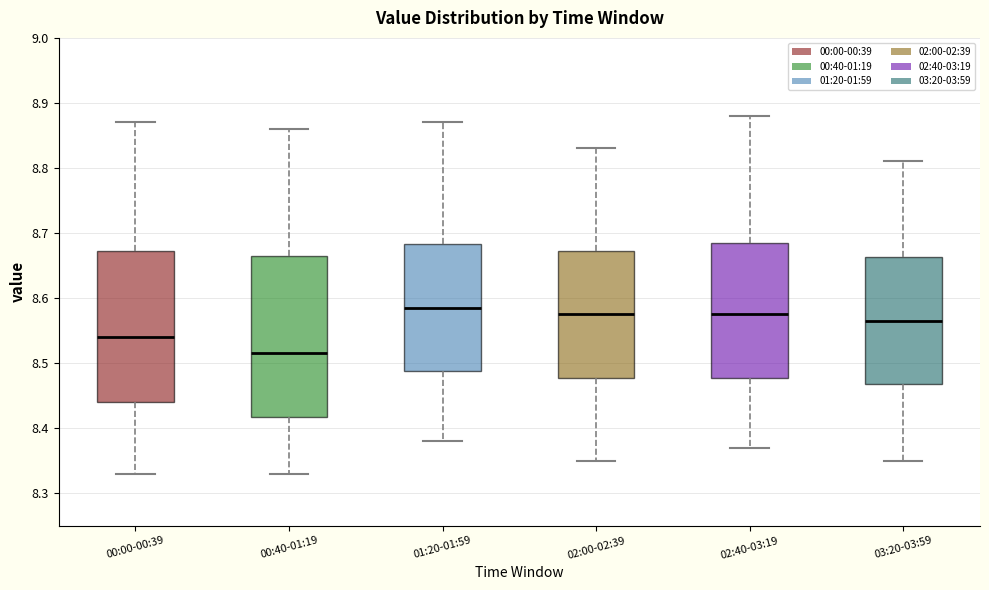

Reading left to right, transcribe this box plot: for each box, give where its median line is, the range the box spans, and where its two whiskers end, as read against the y-axis. The values are not printed on the chart, so give them approximately, as read against the axis.

00:00-00:39: median 8.54, box 8.44 to 8.67, whiskers 8.33 to 8.87
00:40-01:19: median 8.52, box 8.42 to 8.67, whiskers 8.33 to 8.86
01:20-01:59: median 8.59, box 8.49 to 8.68, whiskers 8.38 to 8.87
02:00-02:39: median 8.58, box 8.48 to 8.67, whiskers 8.35 to 8.83
02:40-03:19: median 8.58, box 8.48 to 8.69, whiskers 8.37 to 8.88
03:20-03:59: median 8.57, box 8.47 to 8.66, whiskers 8.35 to 8.81